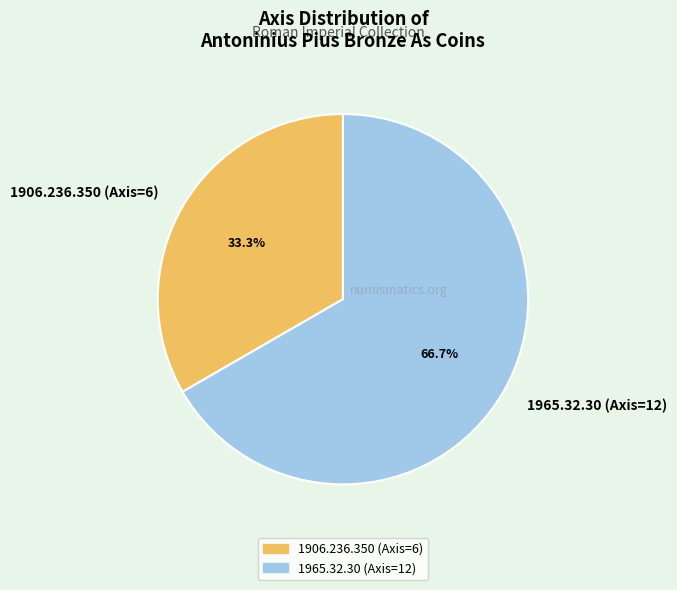

Is there any slice that represents more than half of the pie?

Yes